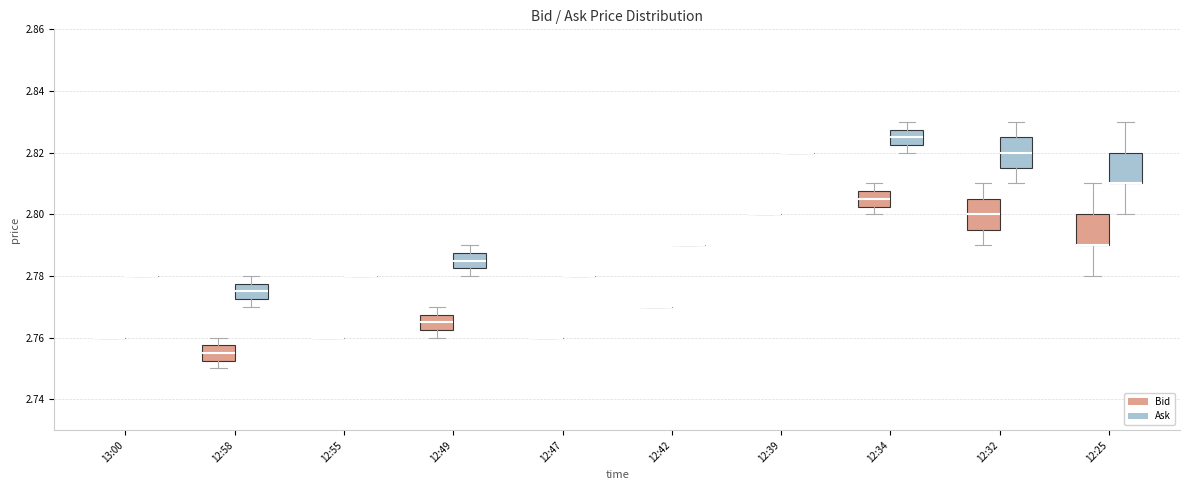

Reading left to right, read every box against the y-axis: the position of its median line, the range the box covers, and the ends of its whiskers. The values are not printed on the chart, so give them approximately, as read against the axis.

13:00 (Bid): box collapsed to a line at 2.760, whiskers 2.760 to 2.760
13:00 (Ask): box collapsed to a line at 2.780, whiskers 2.780 to 2.780
12:58 (Bid): median 2.756, box 2.752 to 2.758, whiskers 2.750 to 2.760
12:58 (Ask): median 2.776, box 2.772 to 2.778, whiskers 2.770 to 2.780
12:55 (Bid): box collapsed to a line at 2.760, whiskers 2.760 to 2.760
12:55 (Ask): box collapsed to a line at 2.780, whiskers 2.780 to 2.780
12:49 (Bid): median 2.766, box 2.762 to 2.768, whiskers 2.760 to 2.770
12:49 (Ask): median 2.786, box 2.782 to 2.788, whiskers 2.780 to 2.790
12:47 (Bid): box collapsed to a line at 2.760, whiskers 2.760 to 2.760
12:47 (Ask): box collapsed to a line at 2.780, whiskers 2.780 to 2.780
12:42 (Bid): box collapsed to a line at 2.770, whiskers 2.770 to 2.770
12:42 (Ask): box collapsed to a line at 2.790, whiskers 2.790 to 2.790
12:39 (Bid): box collapsed to a line at 2.800, whiskers 2.800 to 2.800
12:39 (Ask): box collapsed to a line at 2.820, whiskers 2.820 to 2.820
12:34 (Bid): median 2.806, box 2.802 to 2.808, whiskers 2.800 to 2.810
12:34 (Ask): median 2.826, box 2.822 to 2.828, whiskers 2.820 to 2.830
12:32 (Bid): median 2.800, box 2.796 to 2.806, whiskers 2.790 to 2.810
12:32 (Ask): median 2.820, box 2.816 to 2.826, whiskers 2.810 to 2.830
12:25 (Bid): median 2.790 (drawn on the box's lower edge), box 2.790 to 2.800, whiskers 2.780 to 2.810
12:25 (Ask): median 2.810 (drawn on the box's lower edge), box 2.810 to 2.820, whiskers 2.800 to 2.830